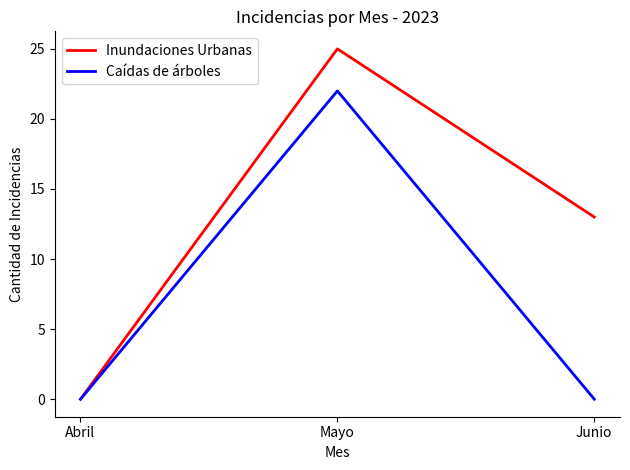

What is the difference between the highest and lowest values at Junio?

13